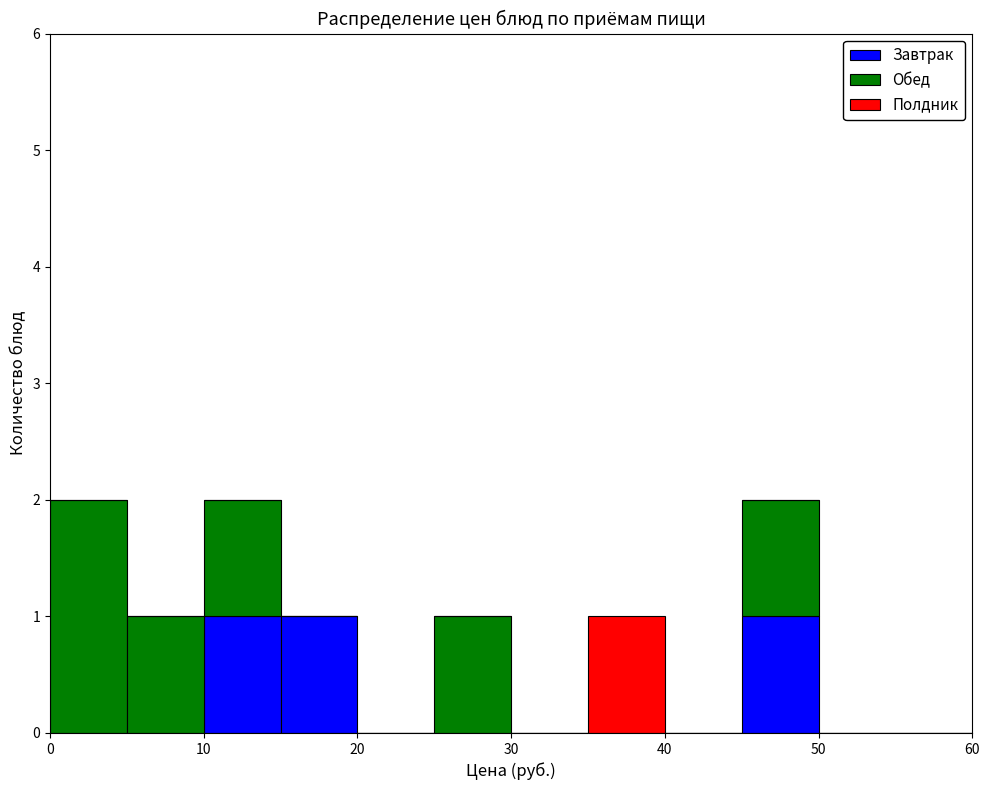

Reading left to right, list every stacked bar in this chart as the range it spans on the x-axis followed by its total height. The values are not printed on the chart, so give them approximately, as read against the axis.

0 to 5: 2
5 to 10: 1
10 to 15: 2
15 to 20: 1
20 to 25: 0
25 to 30: 1
30 to 35: 0
35 to 40: 1
40 to 45: 0
45 to 50: 2
50 to 55: 0
55 to 60: 0